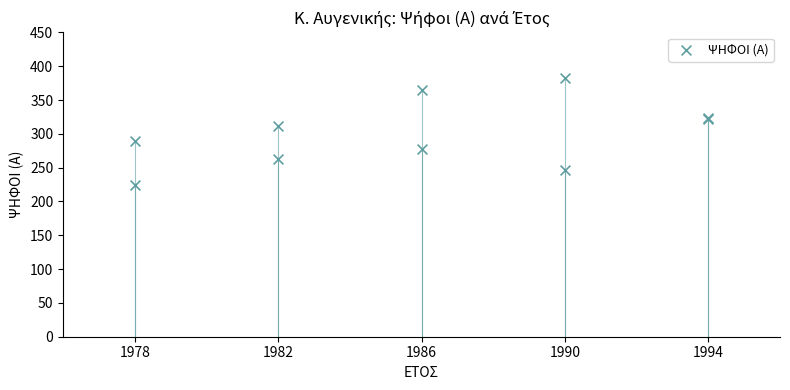

What Y value in the scatter plot is closest to 304?

311